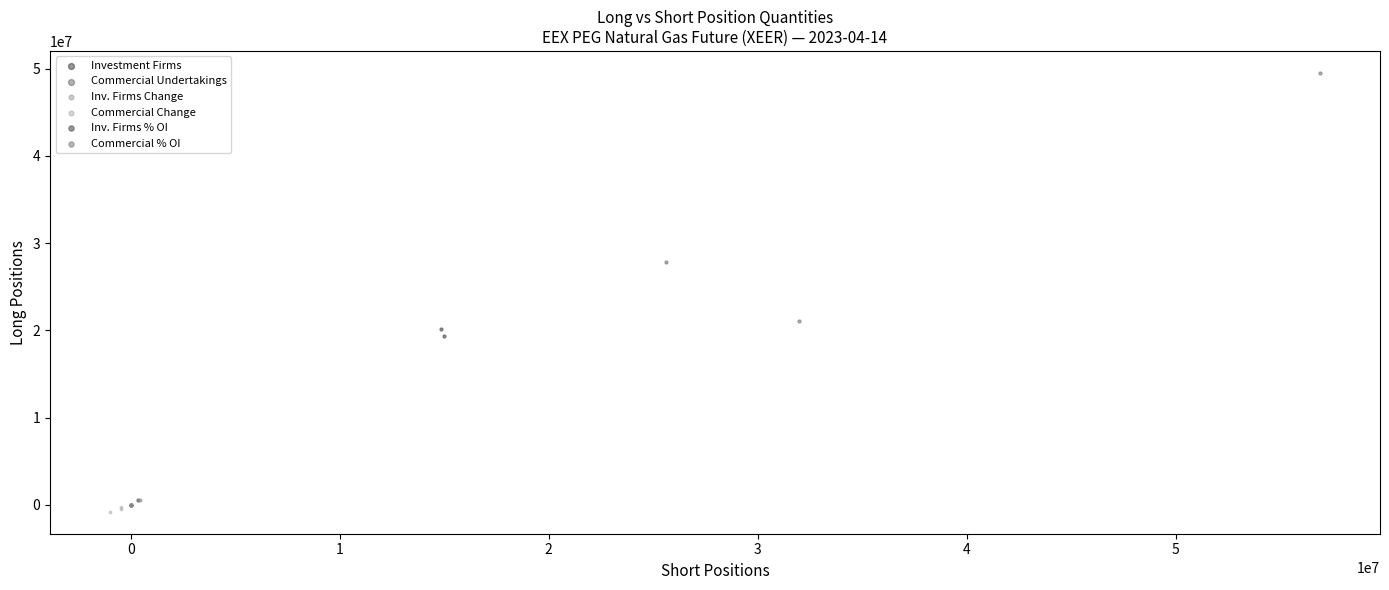

Which series has the largest Y range (max minus min)?

Commercial Undertakings